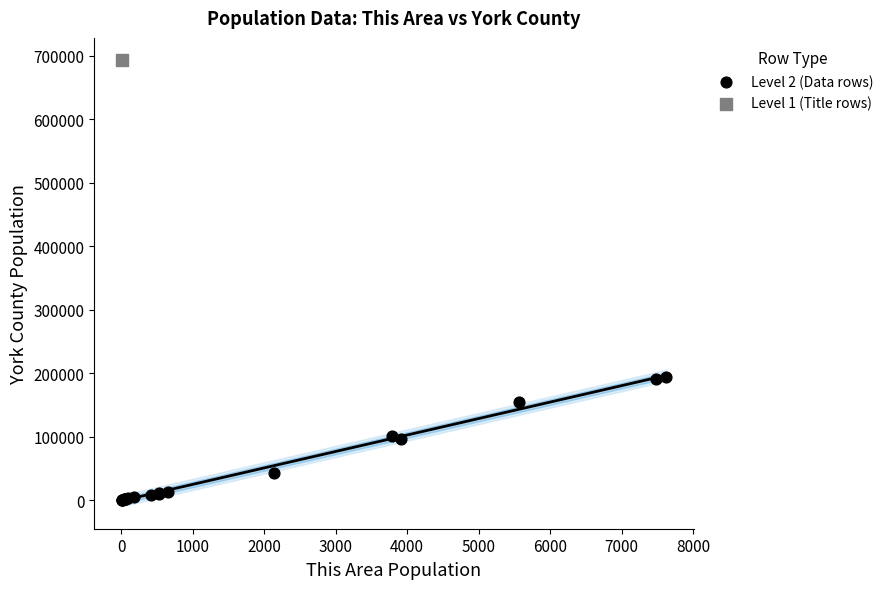

What are all the series names shown in the legend?

Level 2 (Data rows), Level 1 (Title rows)